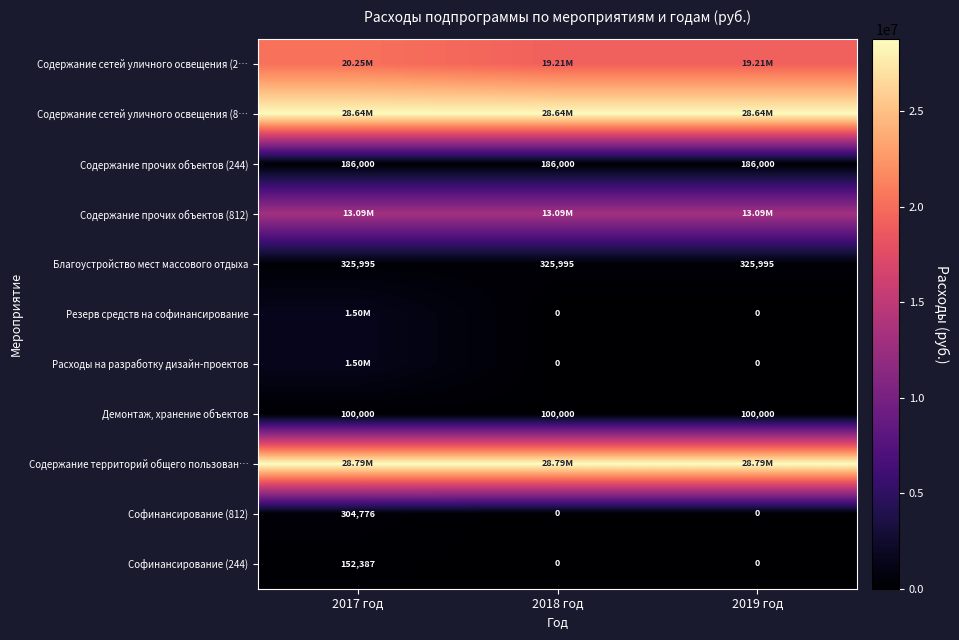

Is the value of Демонтаж, хранение объектов at 2017 год greater than the value of Благоустройство мест массового отдыха at 2018 год?

No